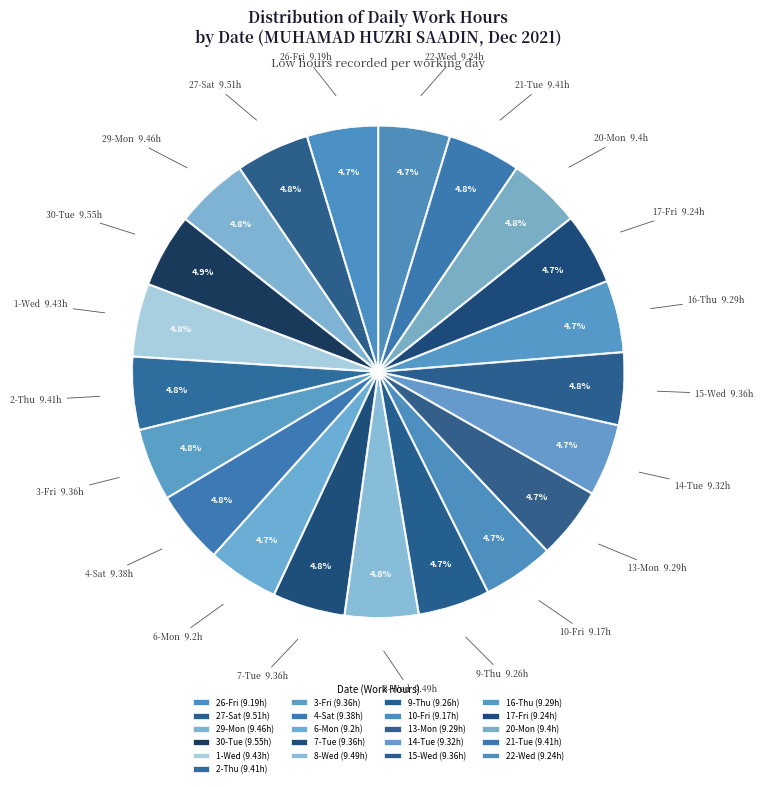

Is there a majority slice in this chart?

No